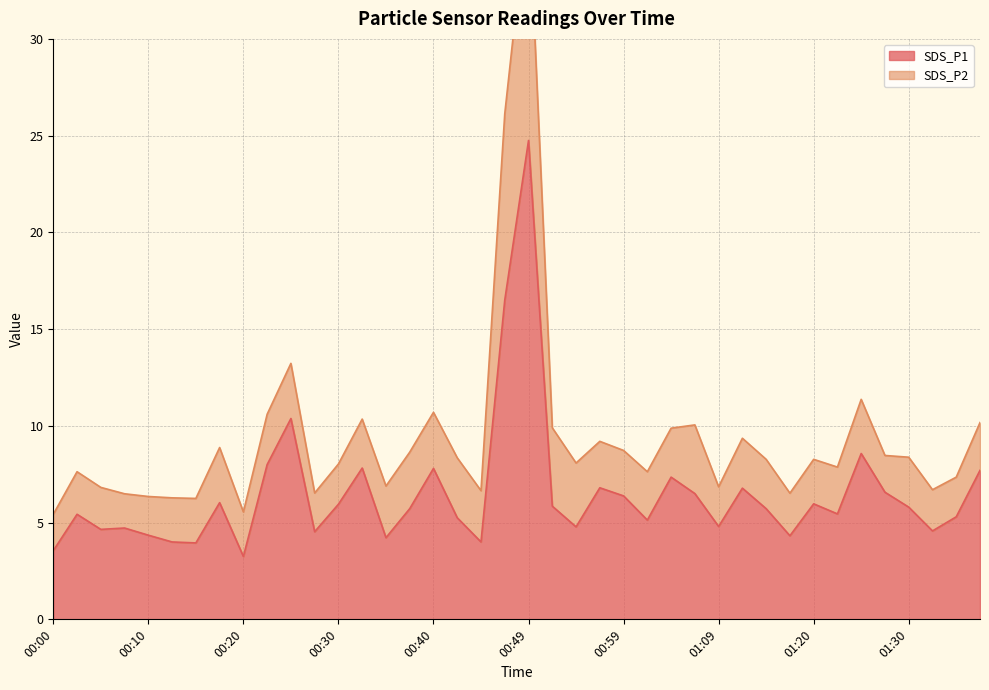

Where is the data nearest to the value 14?

00:47